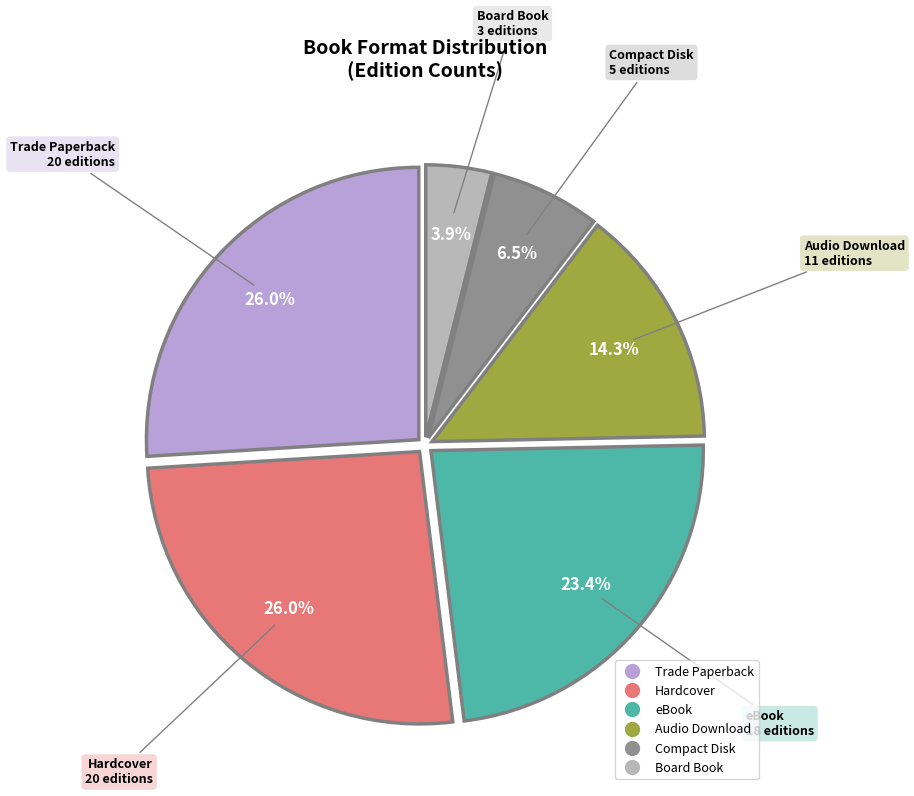

Does any single category account for the majority?

No